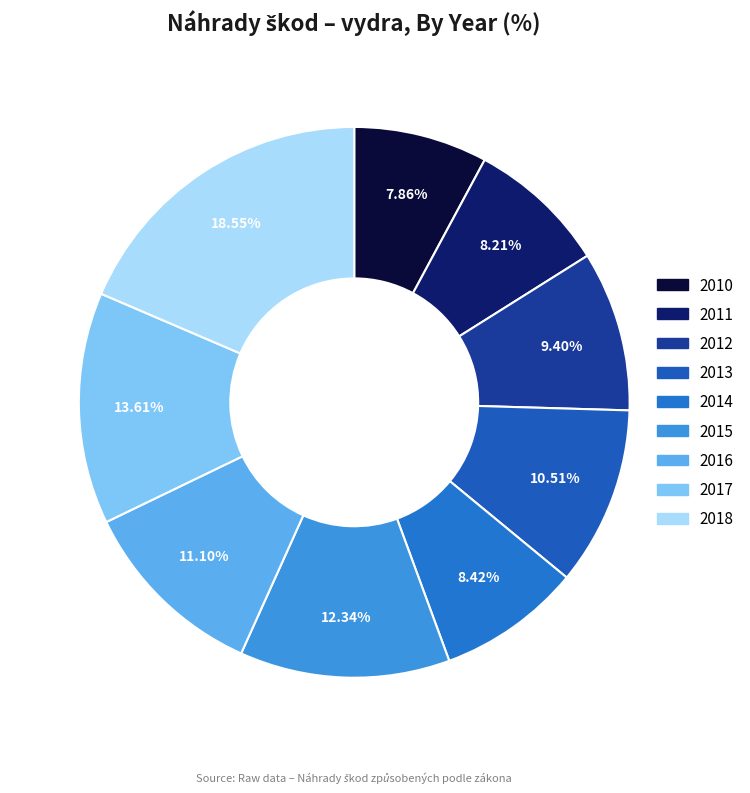

Do 2010 and 2011 together represent more than half of the pie?

No